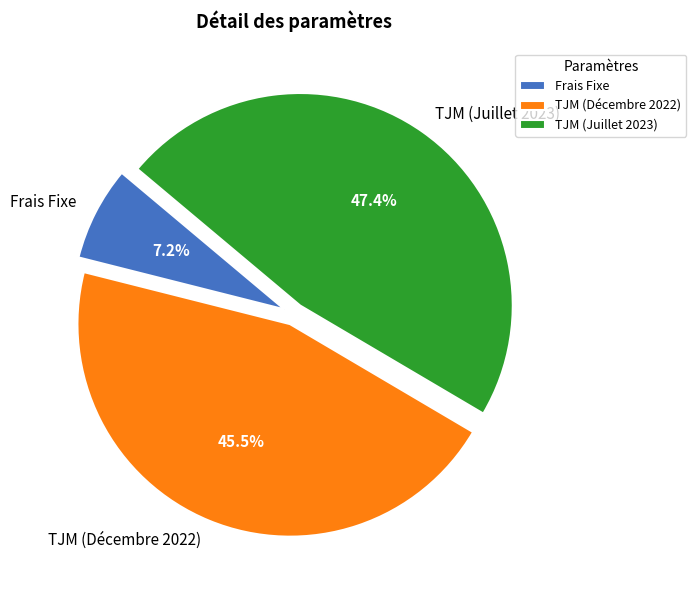

Does any single category account for the majority?

No